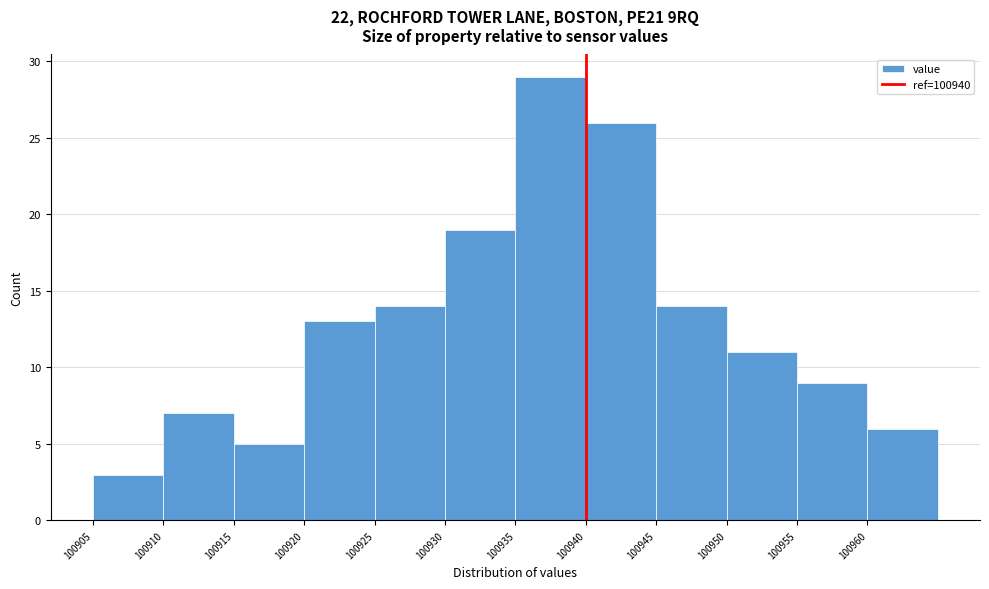

Reading left to right, list every bar in this chart as the range it spans on the x-axis followed by its height. The values are not printed on the chart, so give them approximately, as read against the axis.

100905 to 100910: 3
100910 to 100915: 7
100915 to 100920: 5
100920 to 100925: 13
100925 to 100930: 14
100930 to 100935: 19
100935 to 100940: 29
100940 to 100945: 26
100945 to 100950: 14
100950 to 100955: 11
100955 to 100960: 9
100960 to 100965: 6